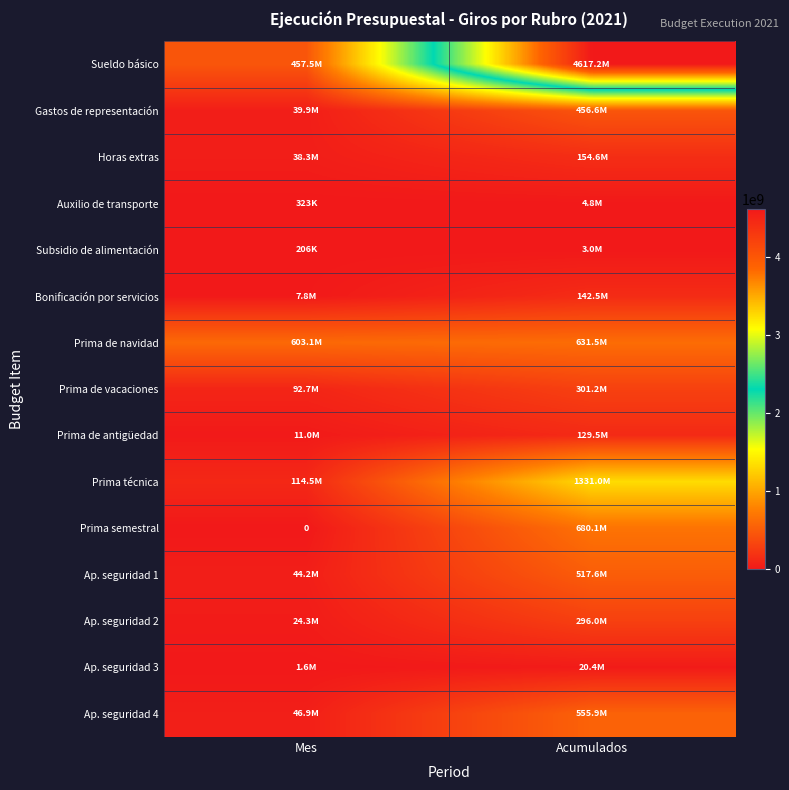

What is the difference between the Prima de antigüedad values at Acumulados and Mes?

118473545